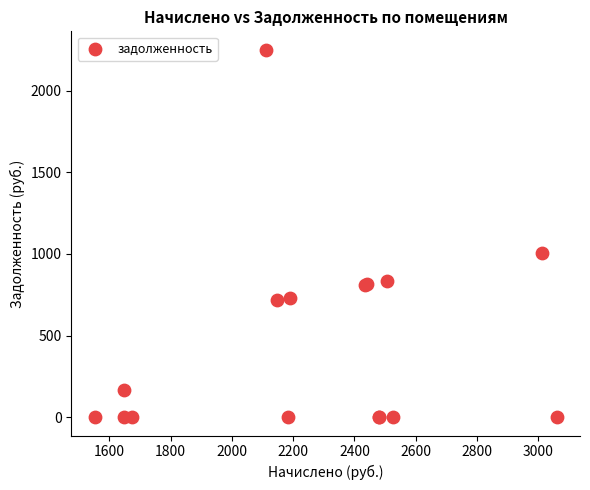

What Y value in the scatter plot is closest to 1125?

1004.1